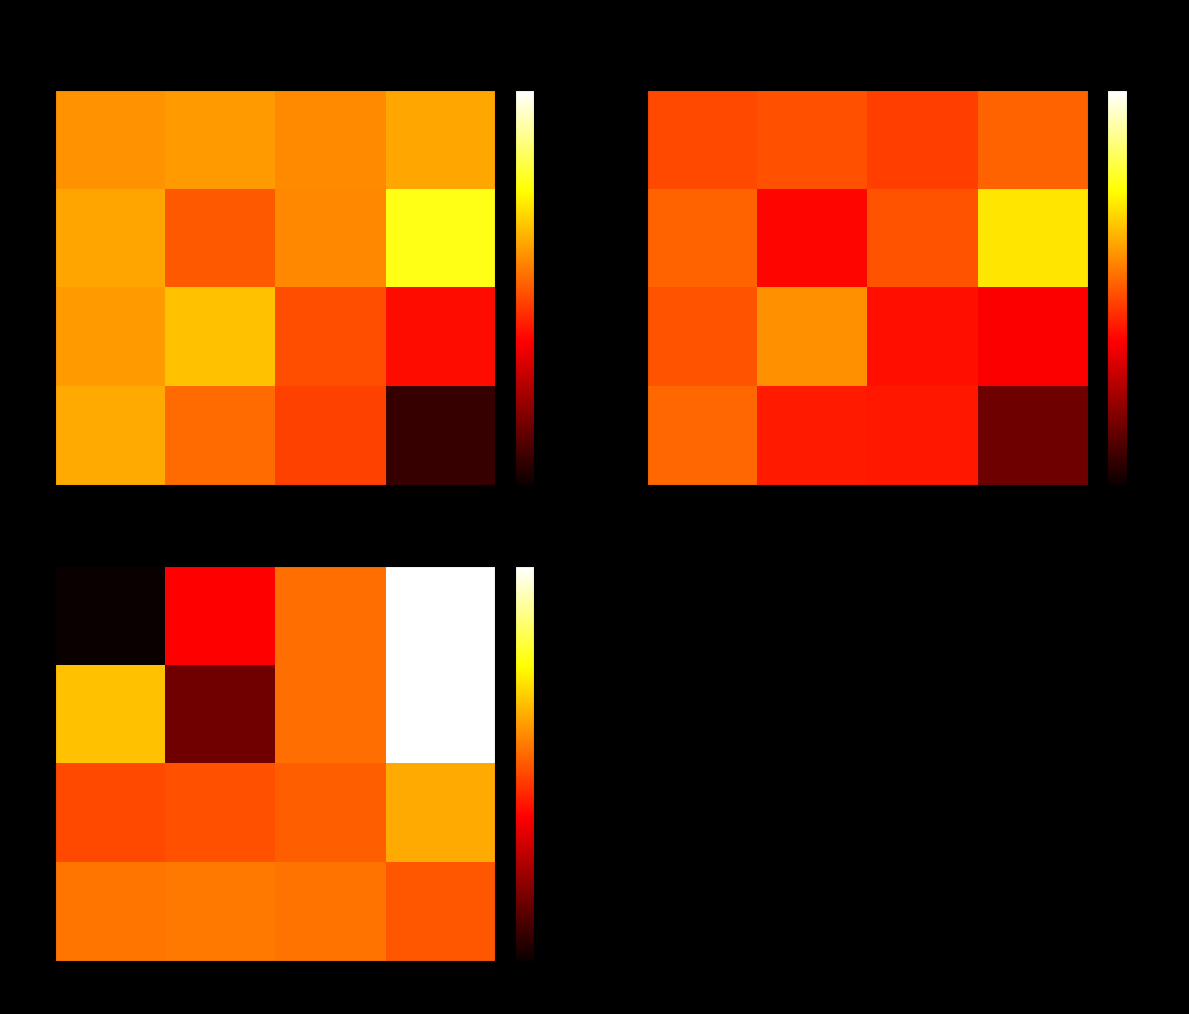

Which category has the lowest value across all series?

−78